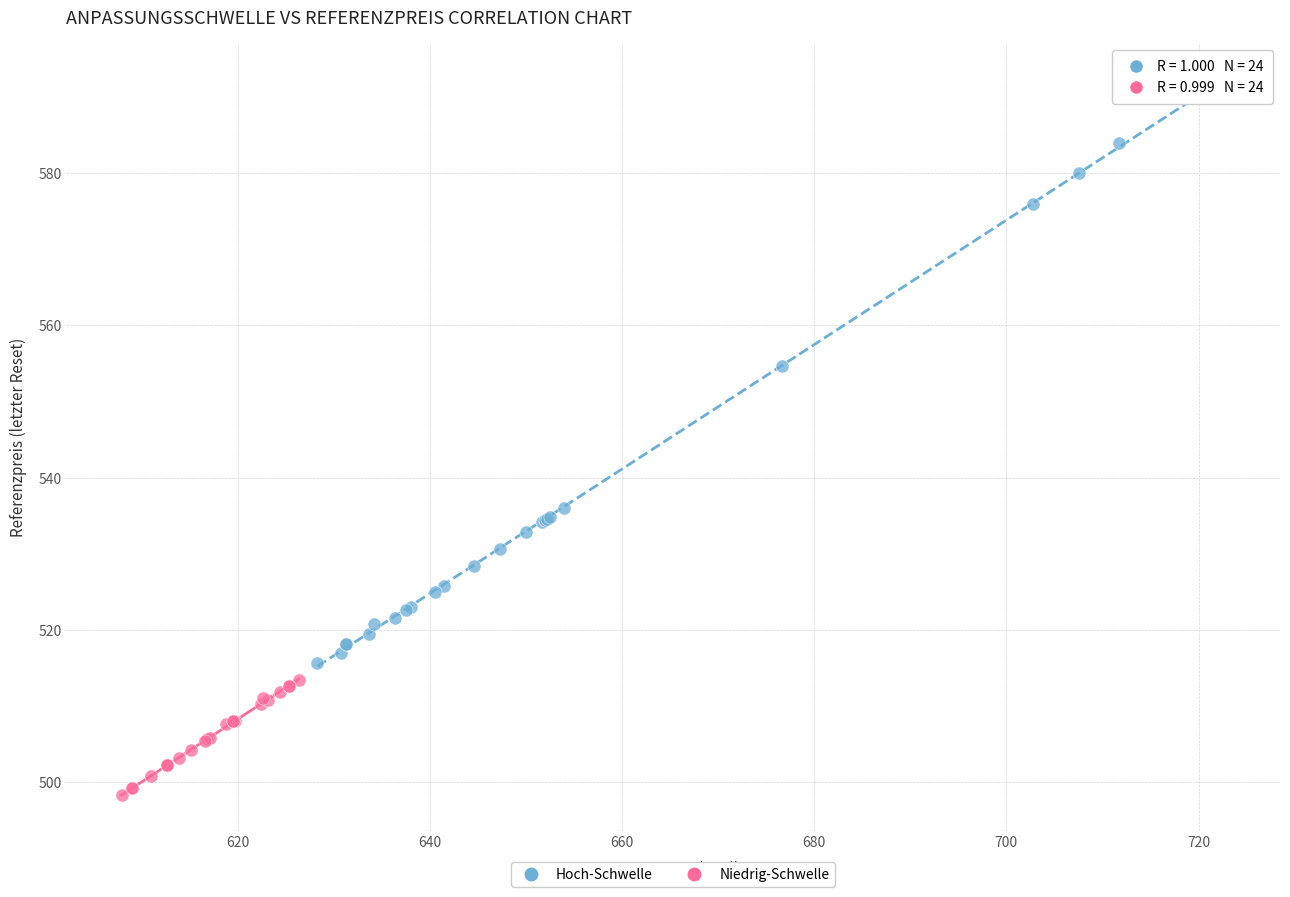

What are all the series names shown in the legend?

Hoch-Schwelle, Niedrig-Schwelle